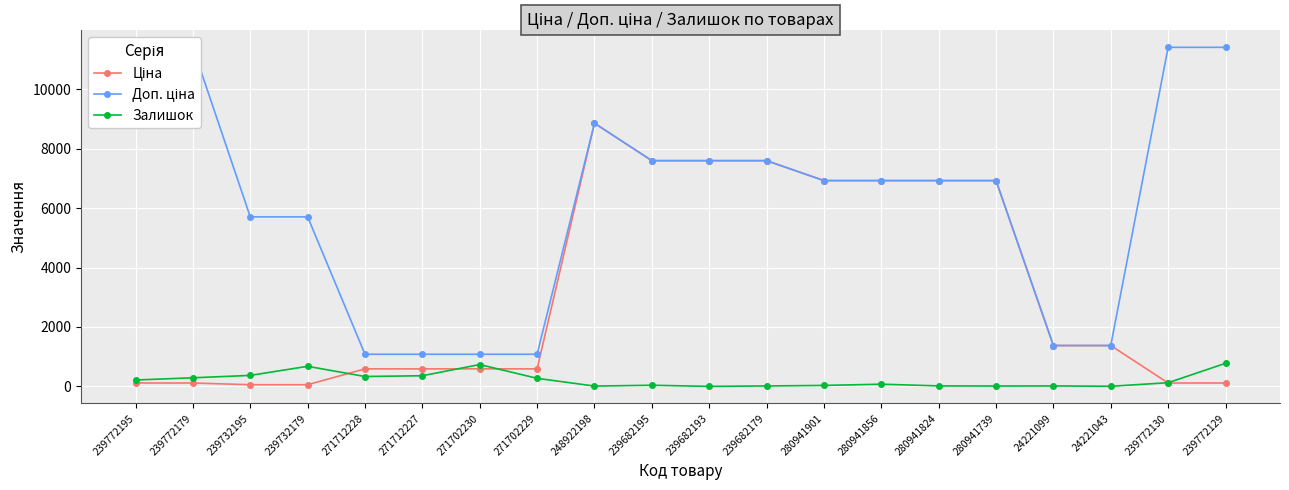

What is the label of the 9th point from the left?

248922198